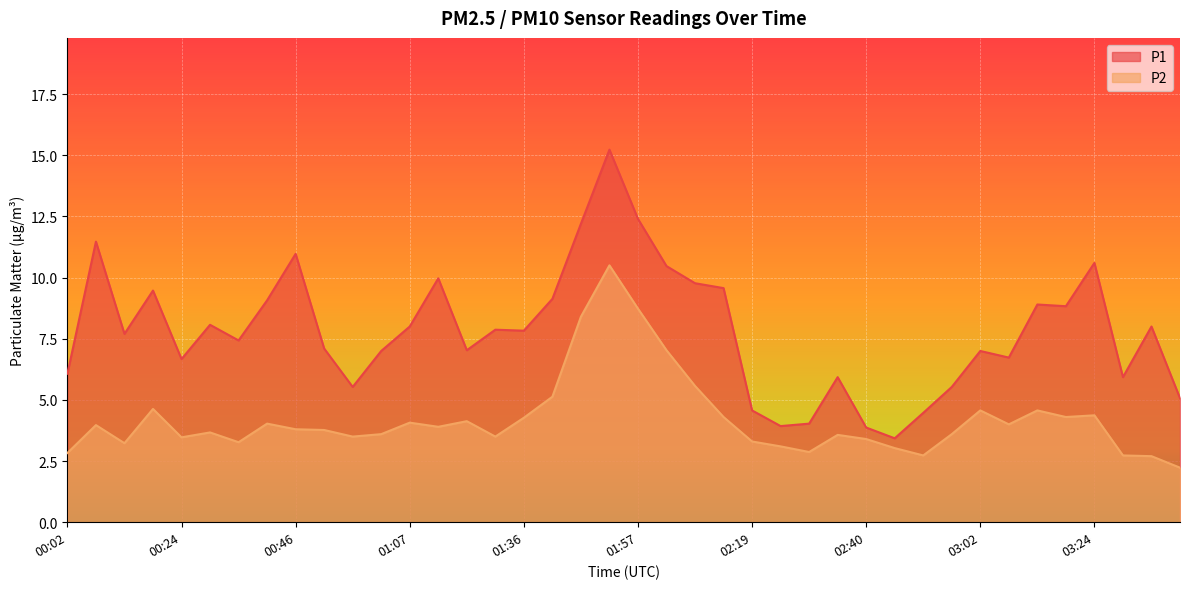

What is the sum of the P2 values at 02:51 and 03:08?

6.7